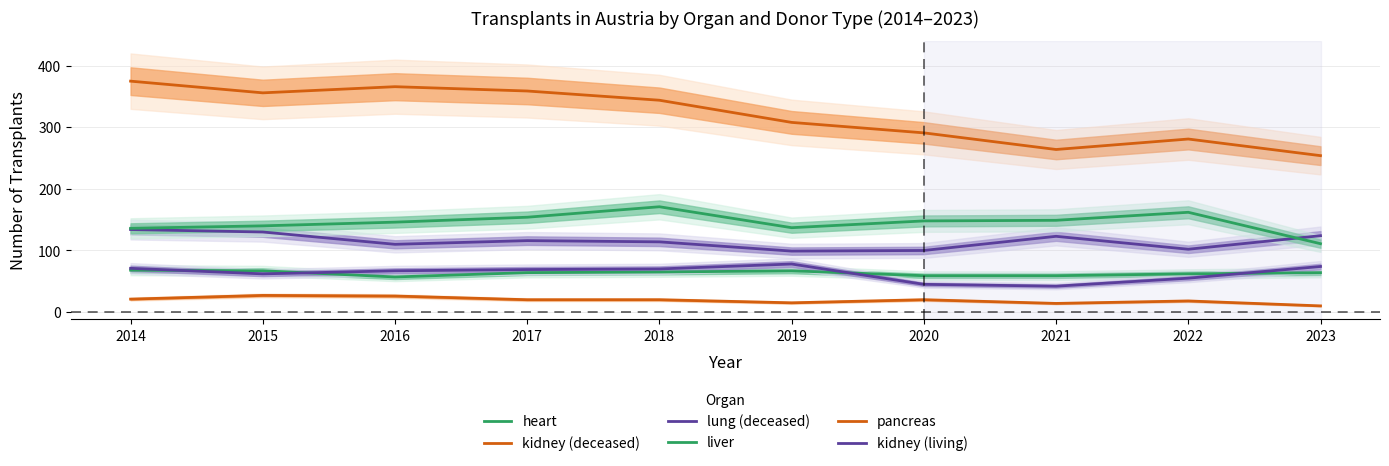

List the series in order of their peak value, lowest first.

pancreas, heart, kidney (living), lung (deceased), liver, kidney (deceased)